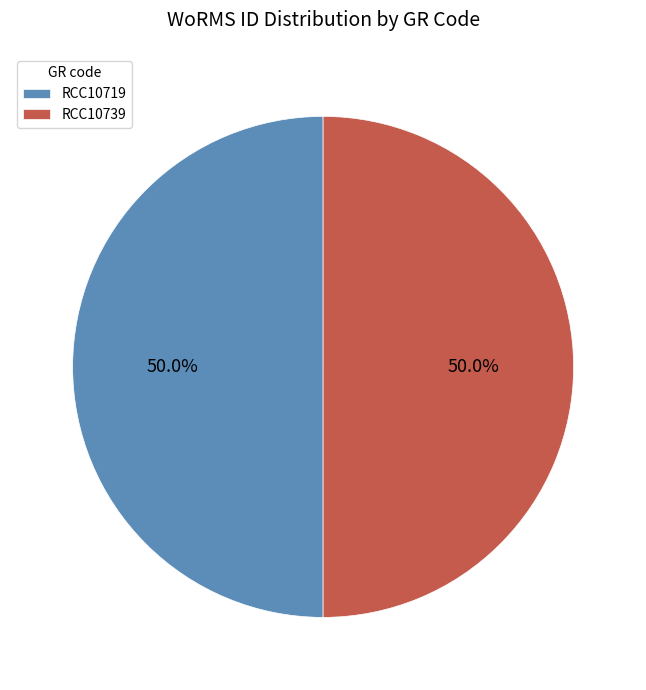

To the nearest percent, what portion does RCC10719 represent?

50%